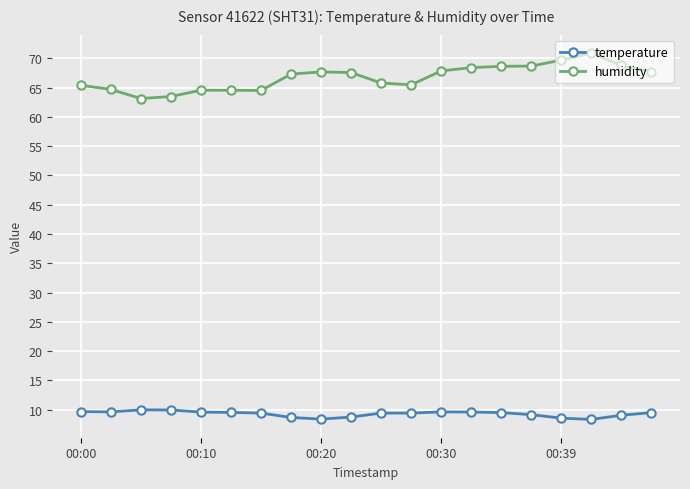

What is the sum of all temperature values?

185.7